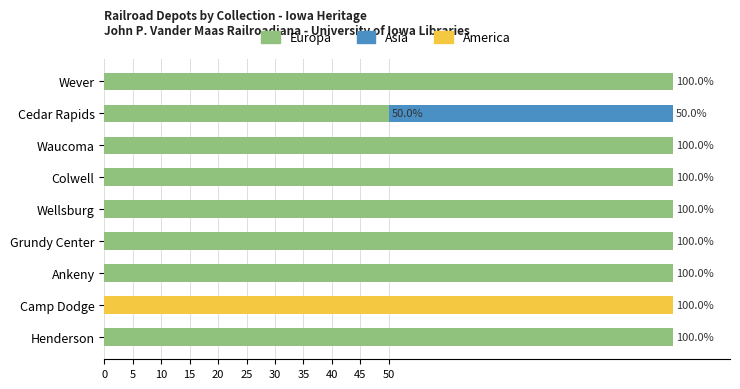

What are all the series names shown in the legend?

Europa, Asia, America